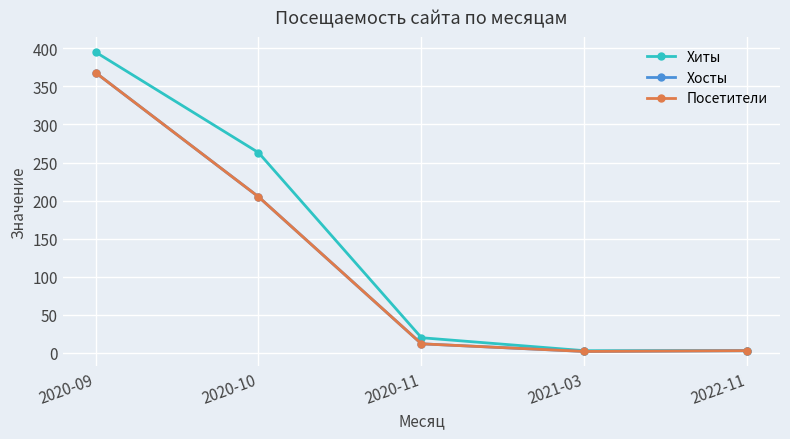

What is the difference between the highest and lowest values at 2021-03?

1